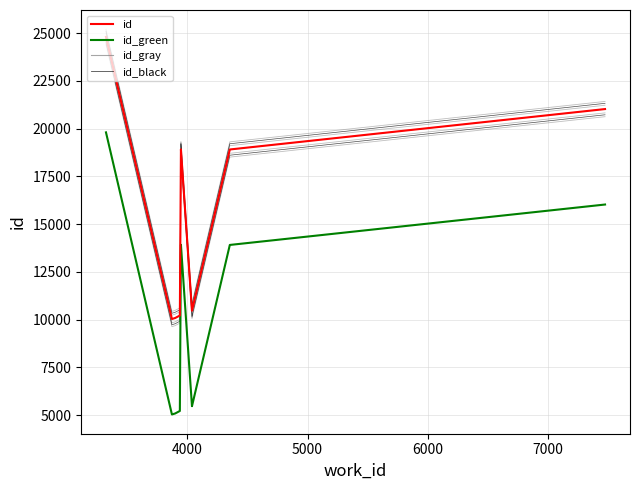

What is the sum of all work_id values?

42826